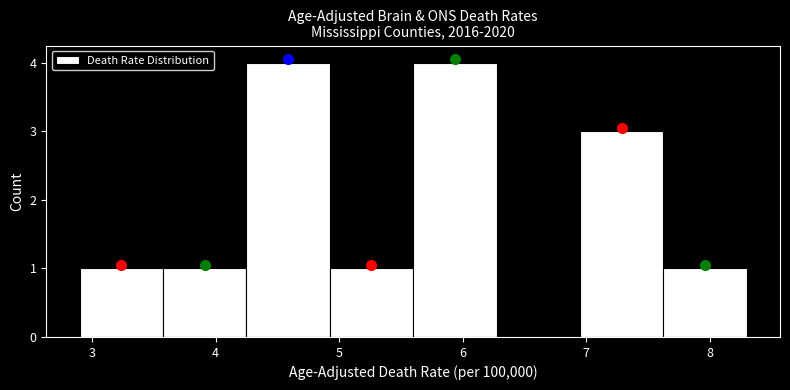

Reading left to right, transcribe this chart: for each bar, give the range it covers on the x-axis and its height. Neither the bar edges nor the heights are printed on the chart, so give them approximately, as read against the axes.

2.9 to 3.6: 1
3.6 to 4.3: 1
4.3 to 4.9: 4
4.9 to 5.6: 1
5.6 to 6.3: 4
6.3 to 7.0: 0
7.0 to 7.6: 3
7.6 to 8.3: 1